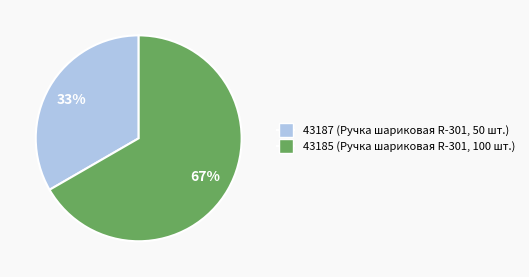

Does any single category account for the majority?

Yes